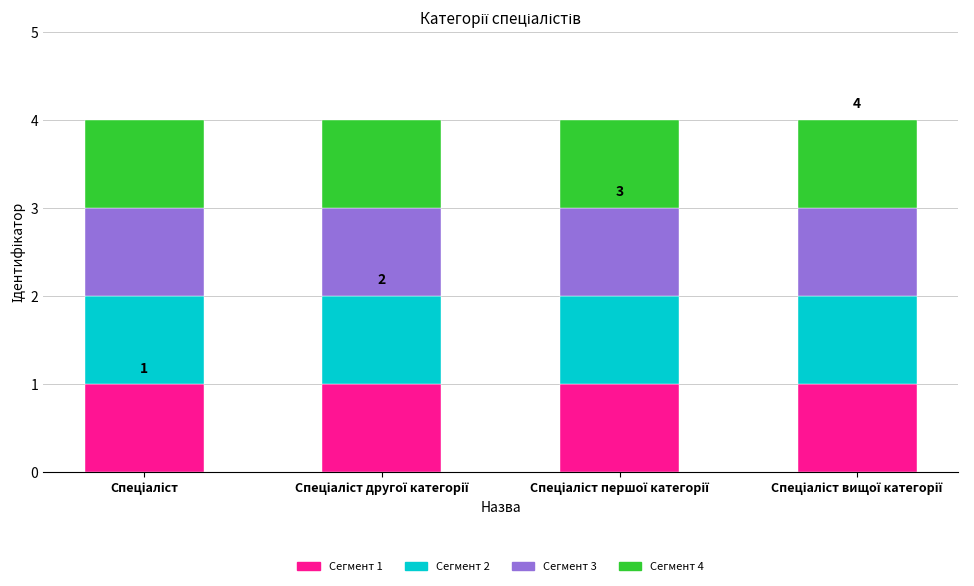

What is the change in value from Спеціаліст другої категорії to Спеціаліст вищої категорії?

+2